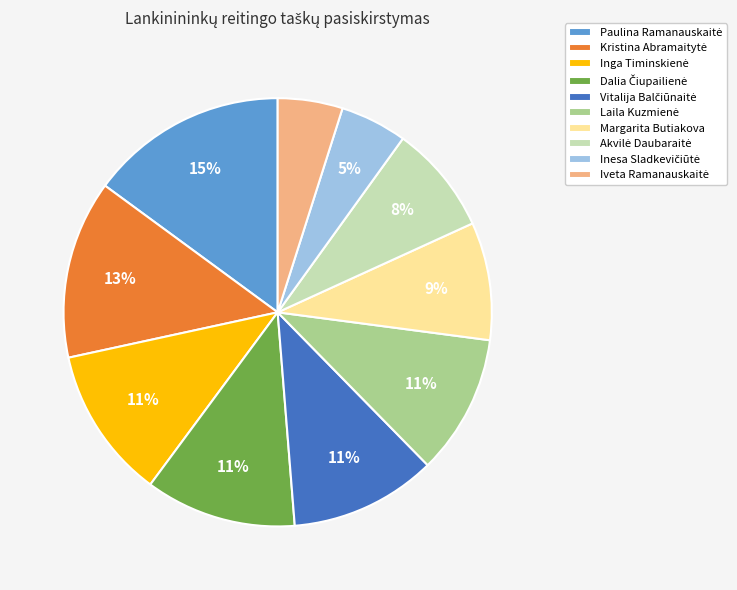

To the nearest percent, what is the average slice percentage?

10%